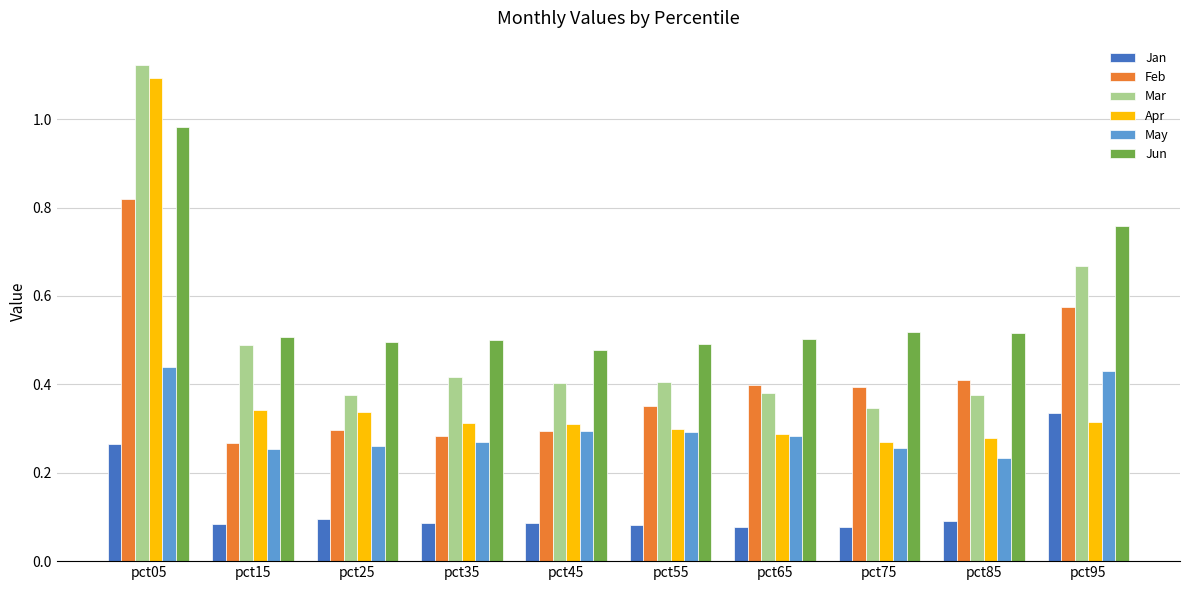

Which category has the highest value in the Feb series?

pct05